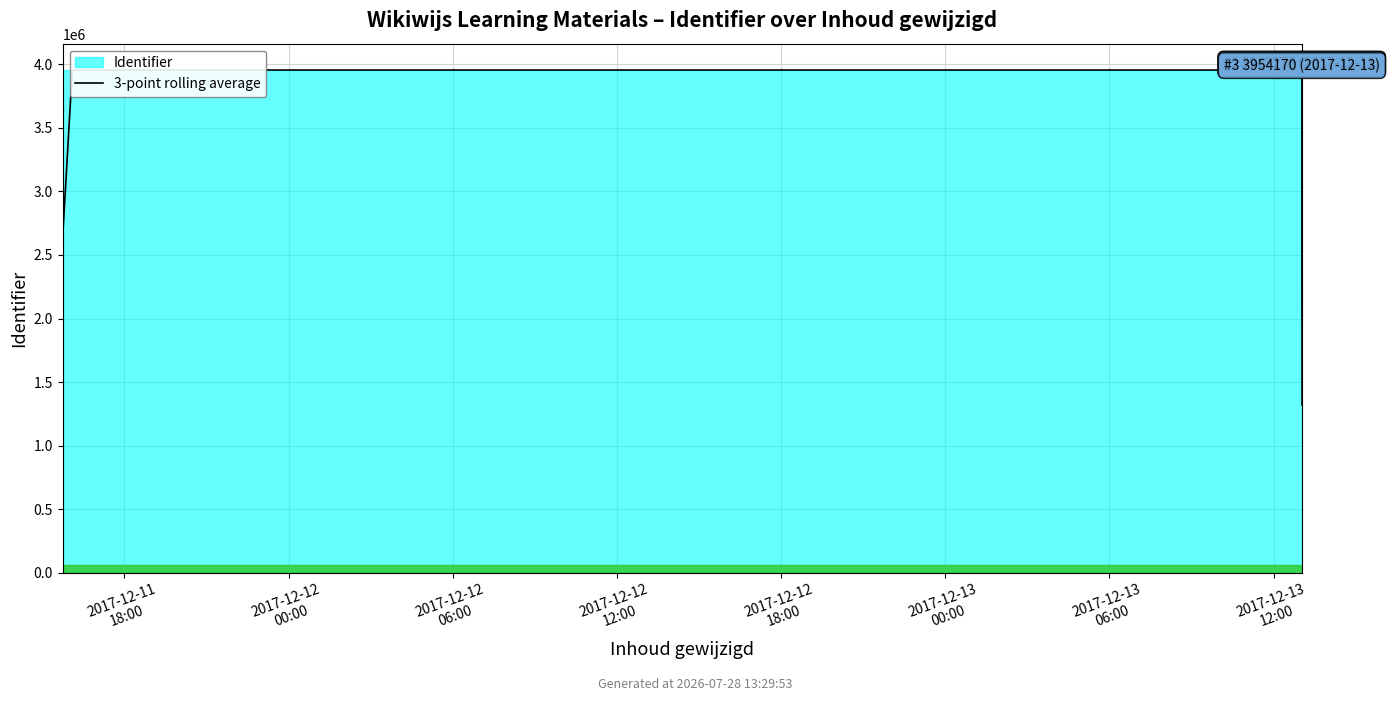

The value at 2017-12-13
06:00 is 3954131.3. True or false?

True